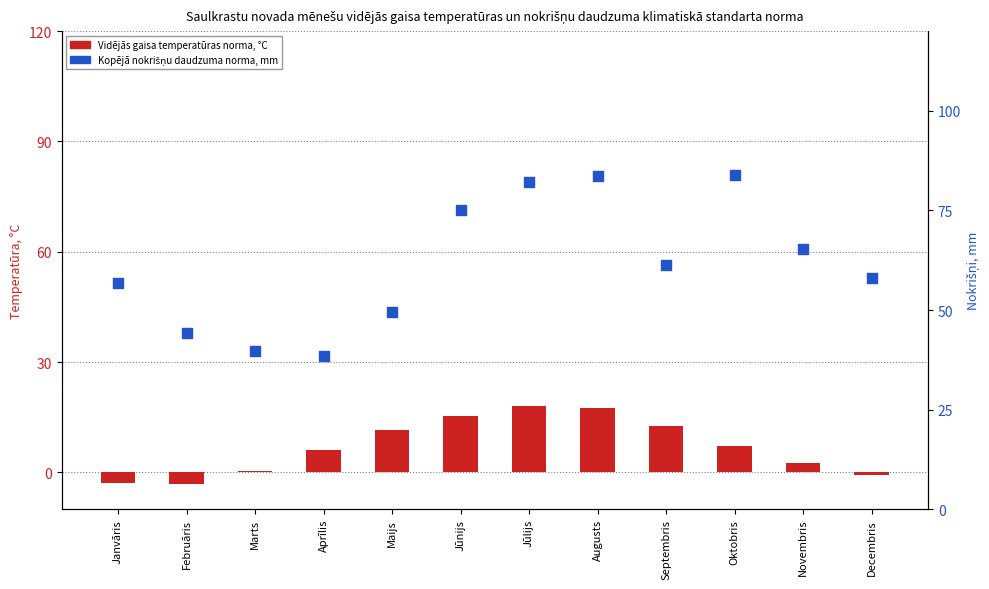

What are all the series names shown in the legend?

Vidējās gaisa temperatūras norma, °C, Kopējā nokrišņu daudzuma norma, mm